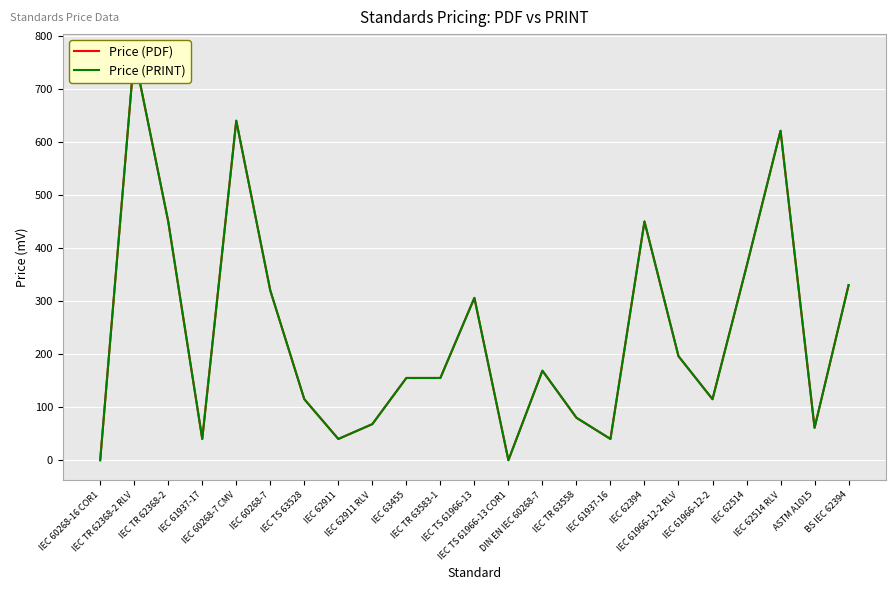

In Price (PDF), how many points are higher than both neighbors (excluding endpoints)?

6